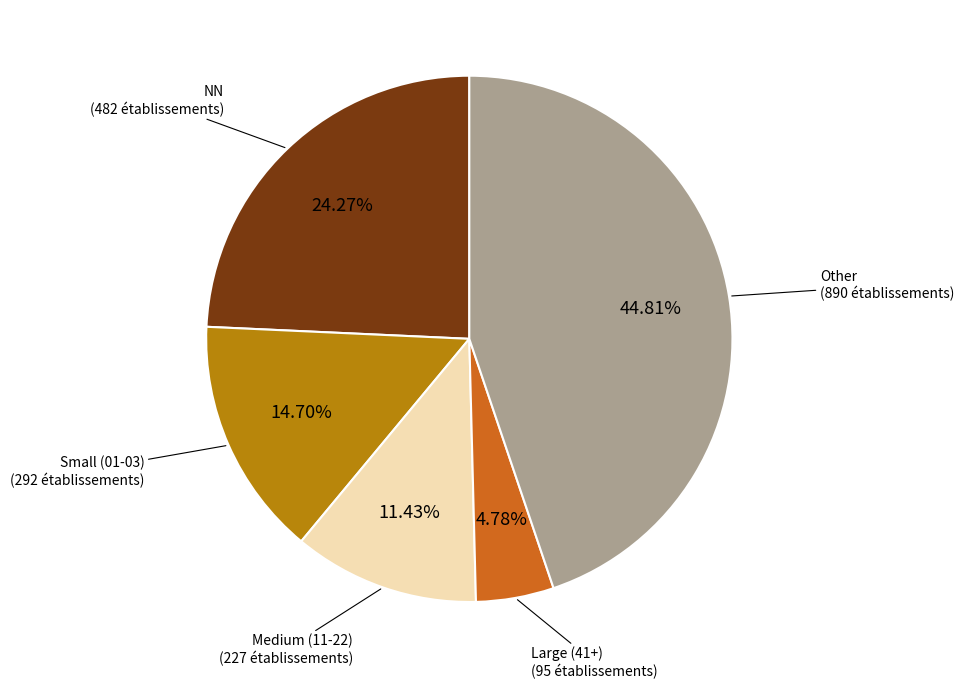

Is there a majority slice in this chart?

No